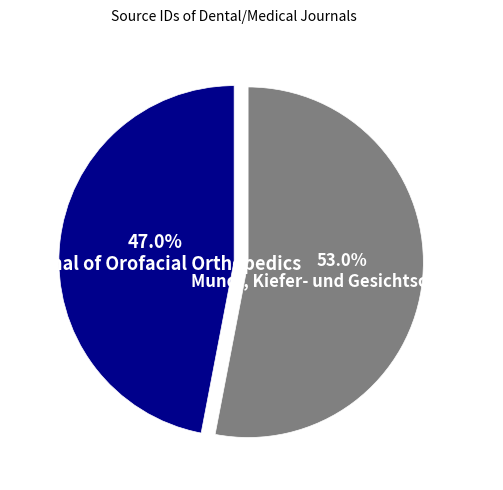

Does any single category account for the majority?

Yes